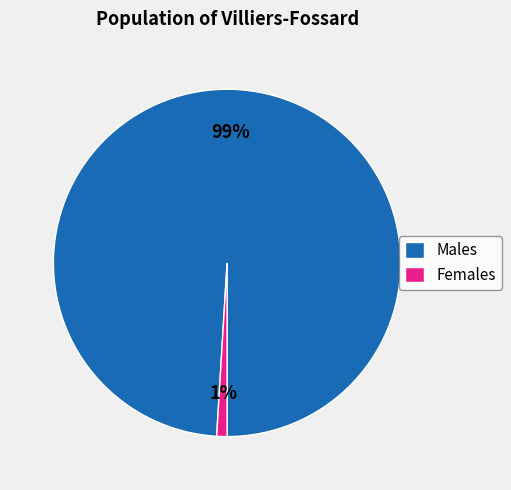

How many segments does this pie chart have?

2